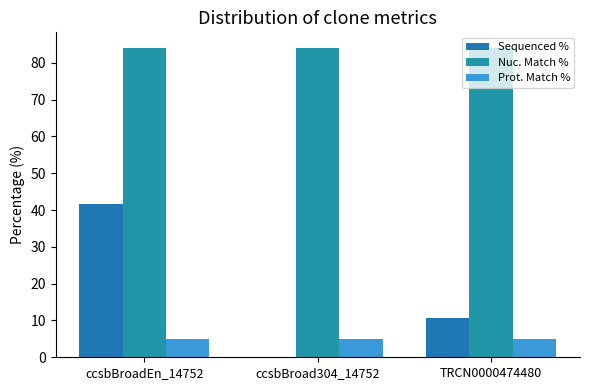

Reading left to right, extract all data points from this chart.

Sequenced %: ccsbBroadEn_14752=41.7	ccsbBroad304_14752=0.0	TRCN0000474480=10.6
Nuc. Match %: ccsbBroadEn_14752=84.1	ccsbBroad304_14752=84.1	TRCN0000474480=84.1
Prot. Match %: ccsbBroadEn_14752=4.9	ccsbBroad304_14752=4.9	TRCN0000474480=4.9